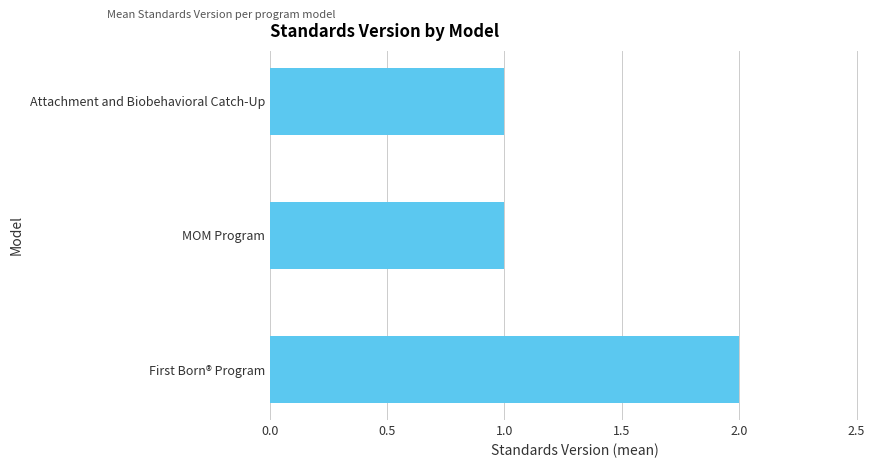

What is the ratio of the value at Attachment and Biobehavioral Catch-Up to the value at First Born® Program?

0.5